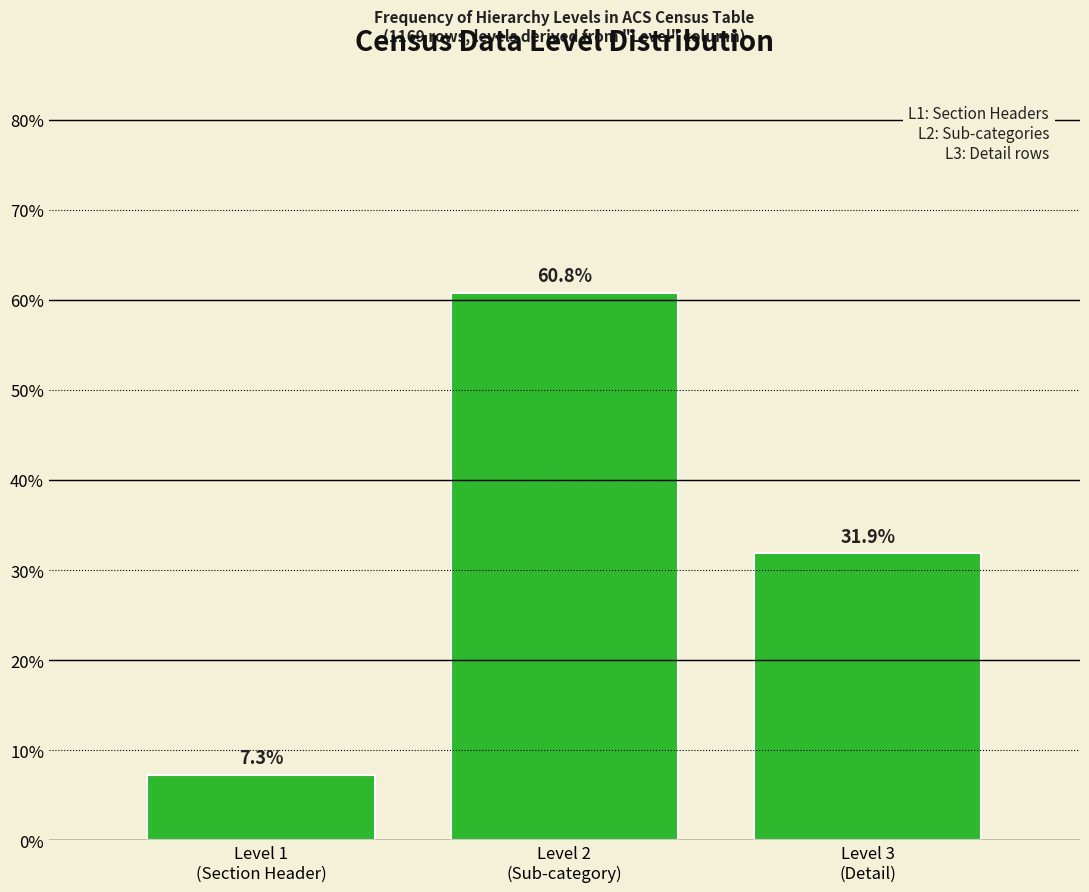

Reading right to left, list all the values displayed in this chart.

31.9	60.8	7.3